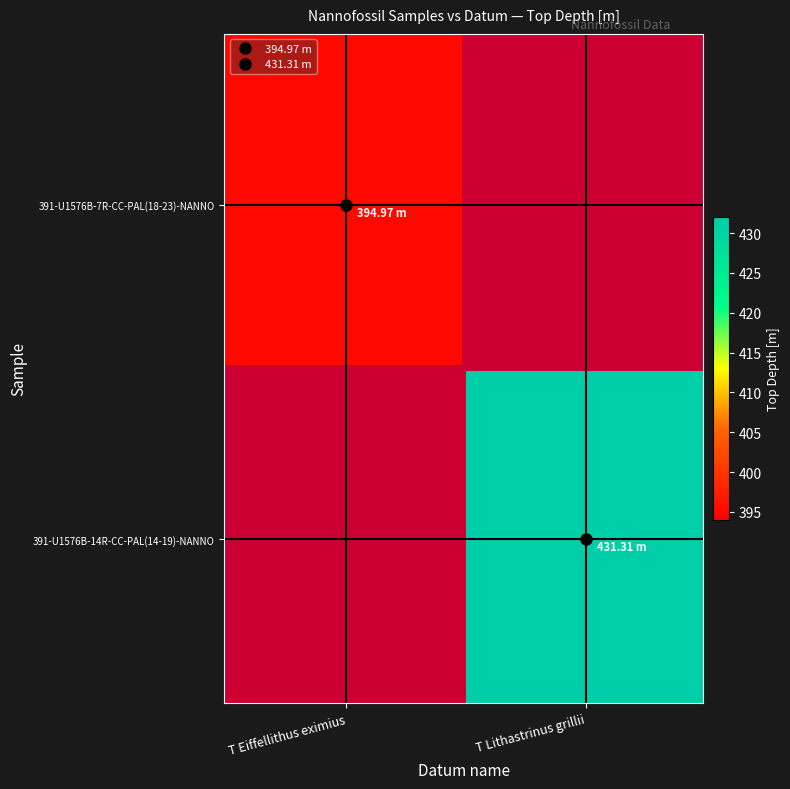

Is it true that 391-U1576B-14R-CC-PAL(14-19)-NANNO equals 137.4 at T Lithastrinus grillii?

False